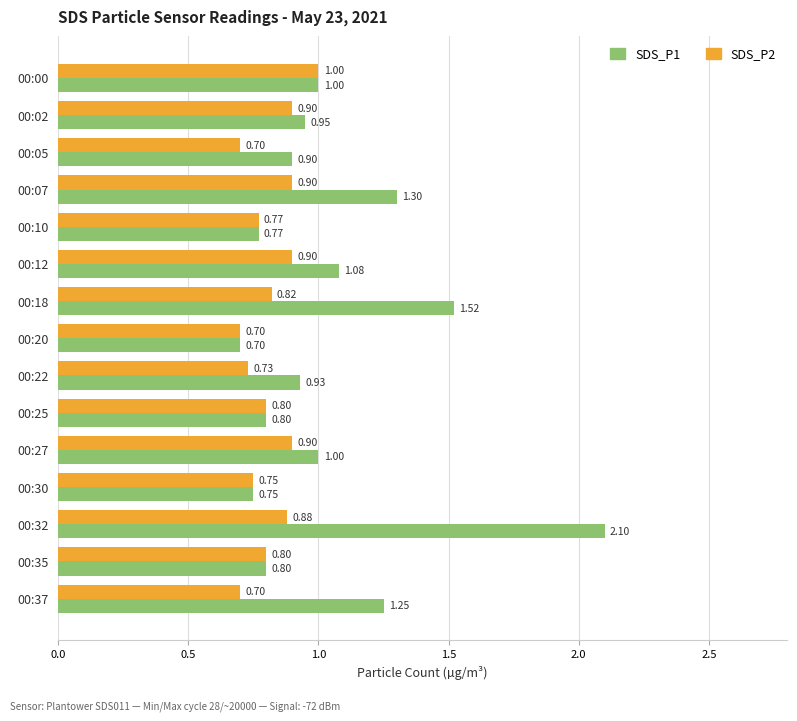

What is the difference between the maximum and minimum values in the SDS_P1 series?

1.4